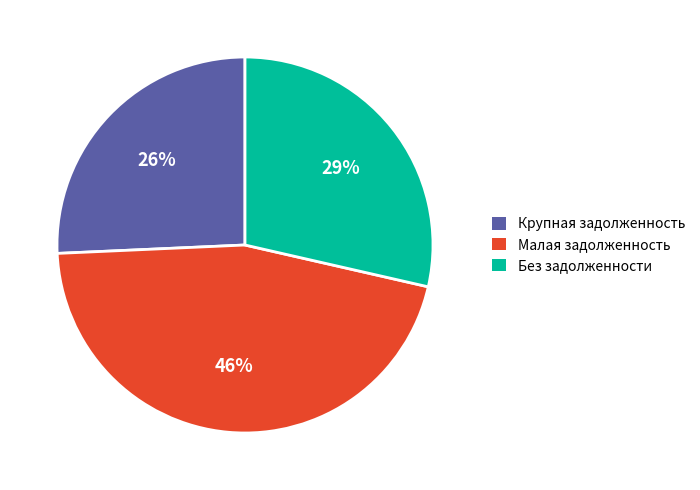

Is there any slice that represents more than half of the pie?

No